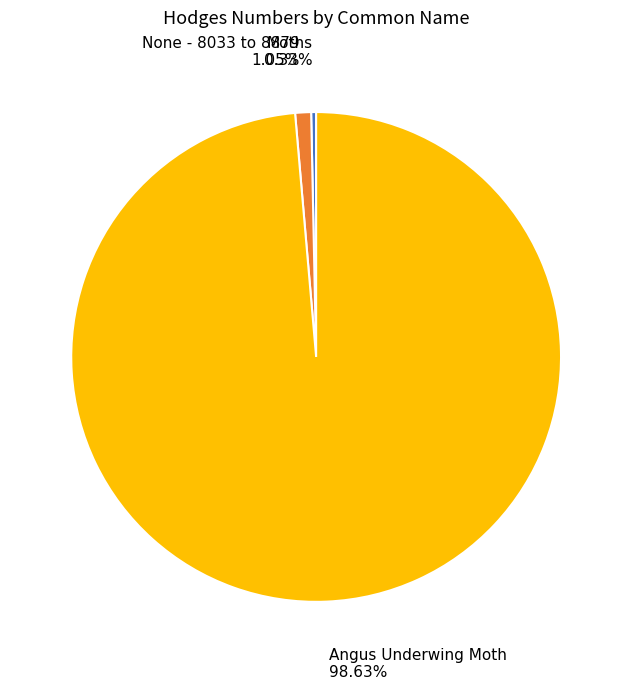

What is the smallest slice in the pie chart?

Moths